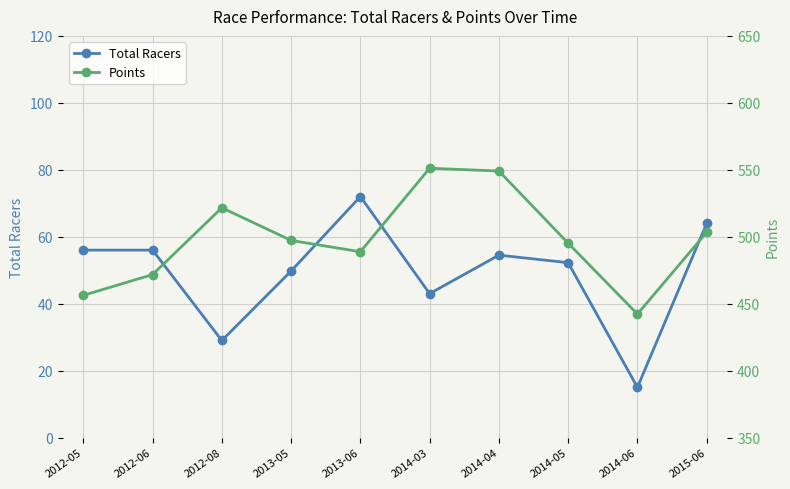

At 2012-05, list the series in order from smallest to largest.

Total Racers, Points